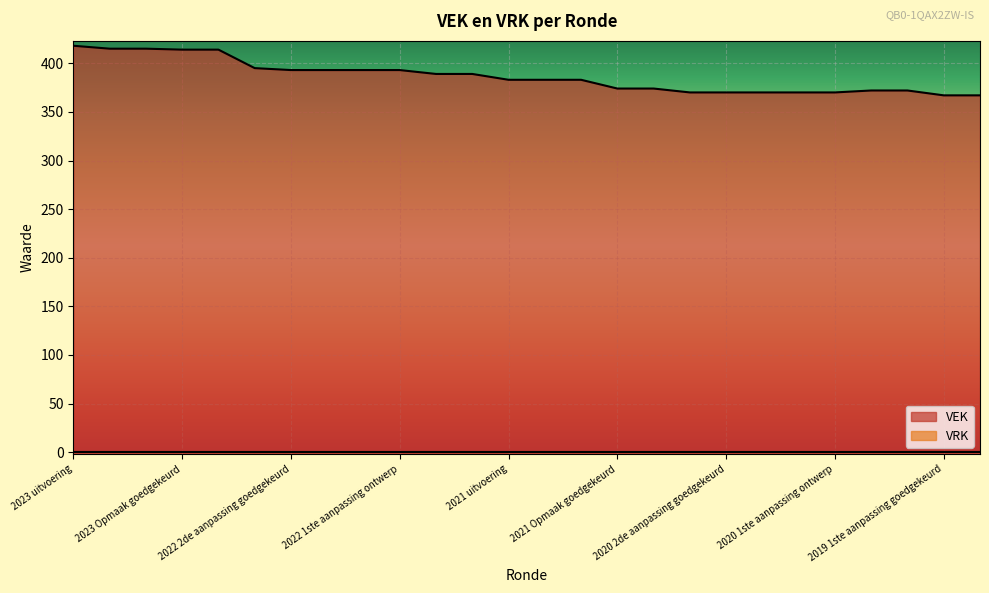

Where is the data nearest to the value 392?

2022 2de aanpassing goedgekeurd